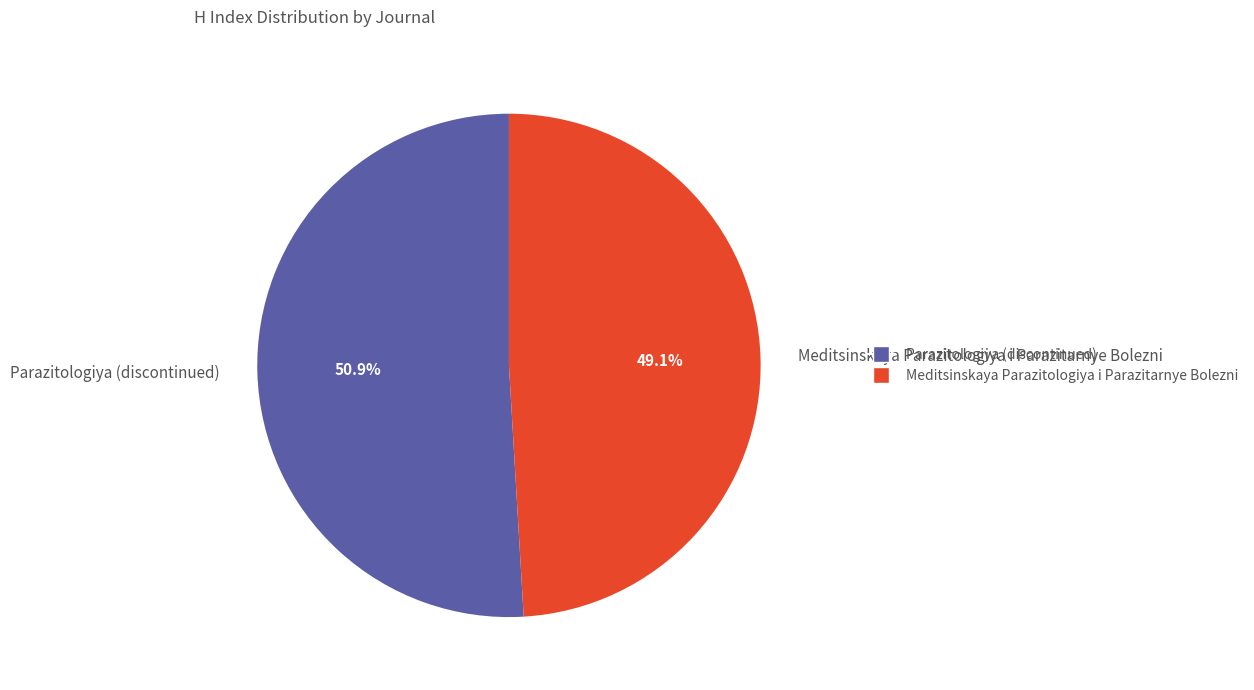

Between Parazitologiya (discontinued) and Meditsinskaya Parazitologiya i Parazitarnye Bolezni, which is larger?

Parazitologiya (discontinued)